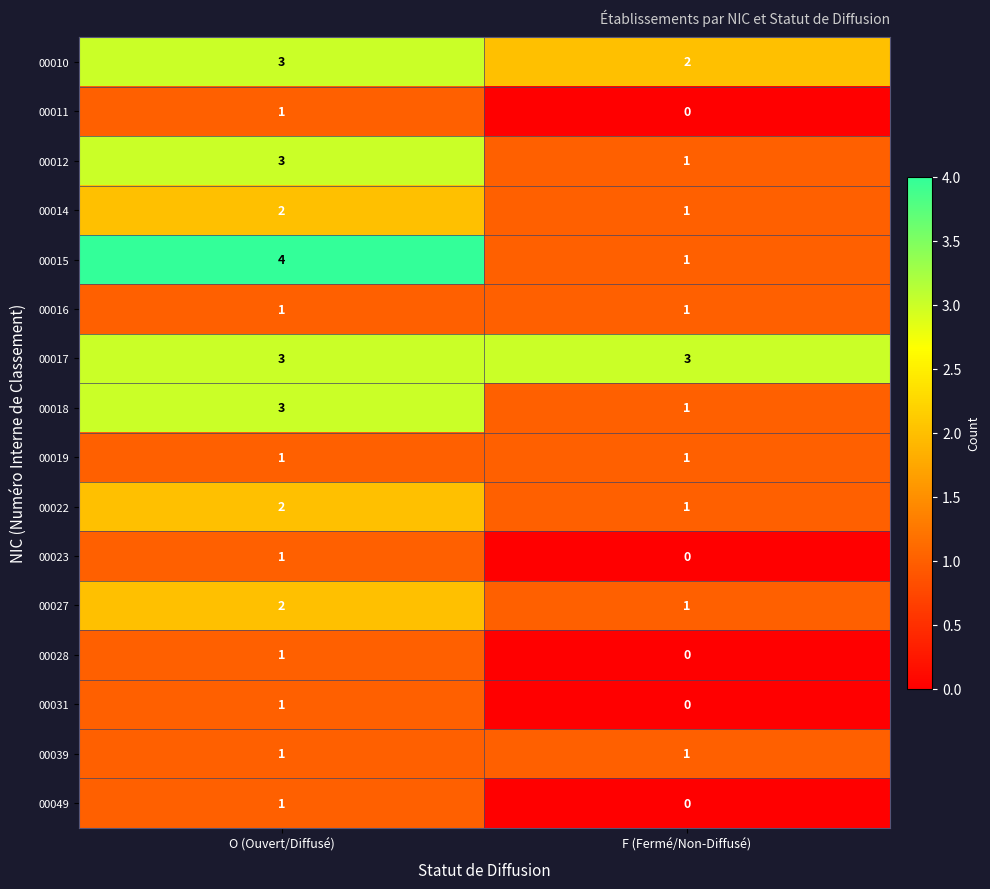

At how many categories does at least one series exceed 2?

2